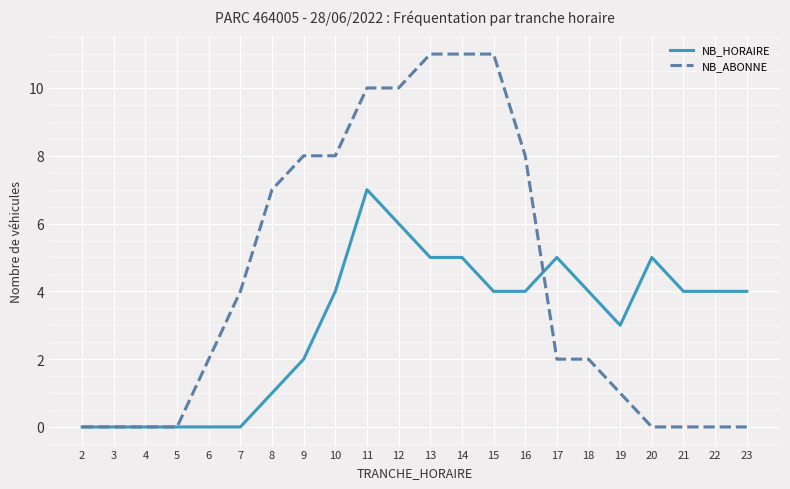

True or false: NB_ABONNE has a value of 0 at 2.

True